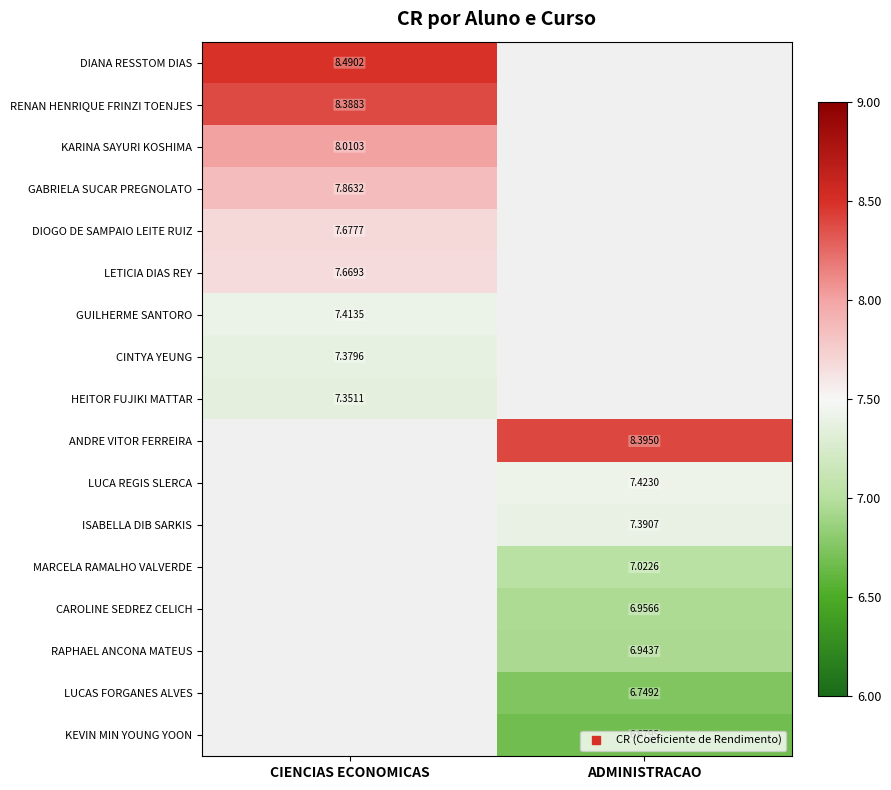

What is the maximum value shown in the chart?

8.5